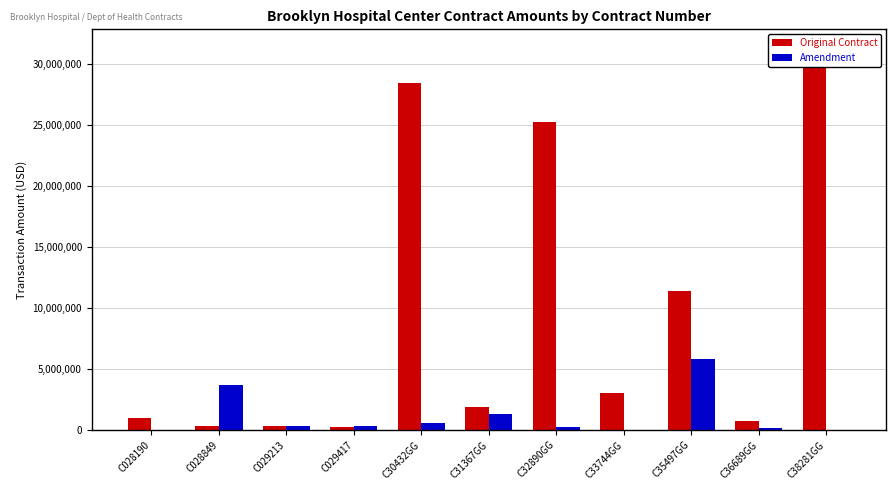

What is the total value across all series at C028190?

1025000